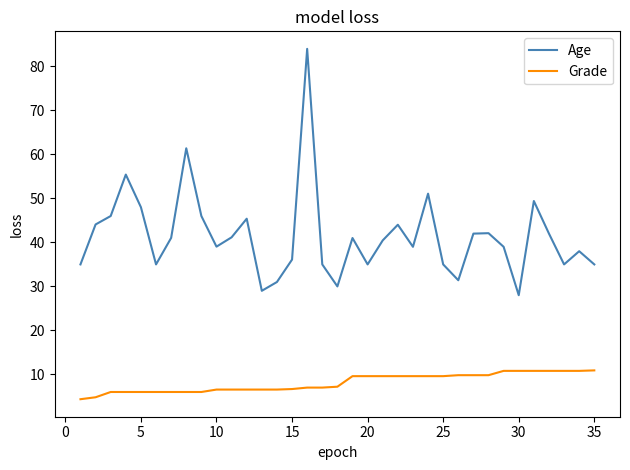

Which series has the widest spread of values?

Age